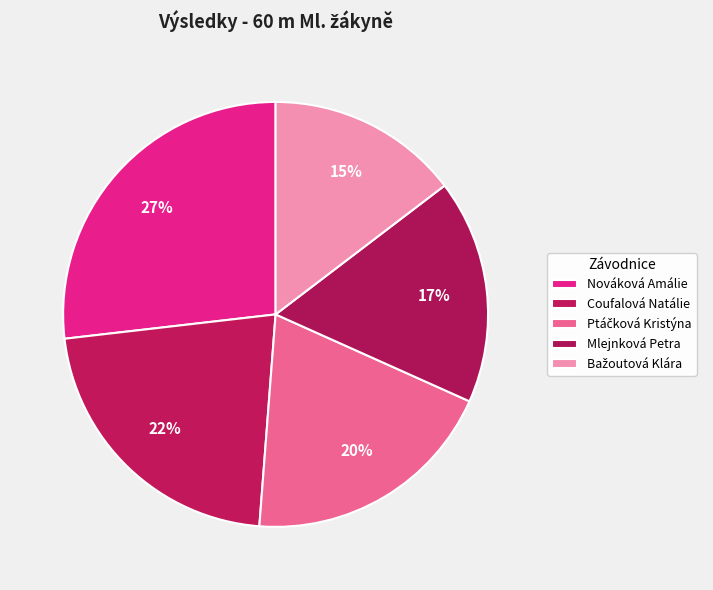

To the nearest percent, what portion does Nováková Amálie represent?

27%